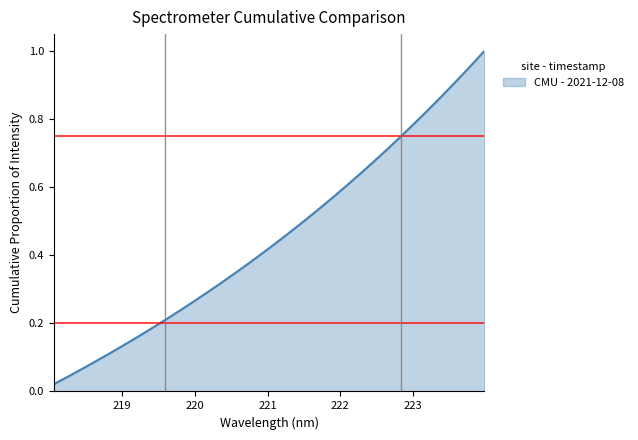

Does the chart display data point markers on the line(s)?

No